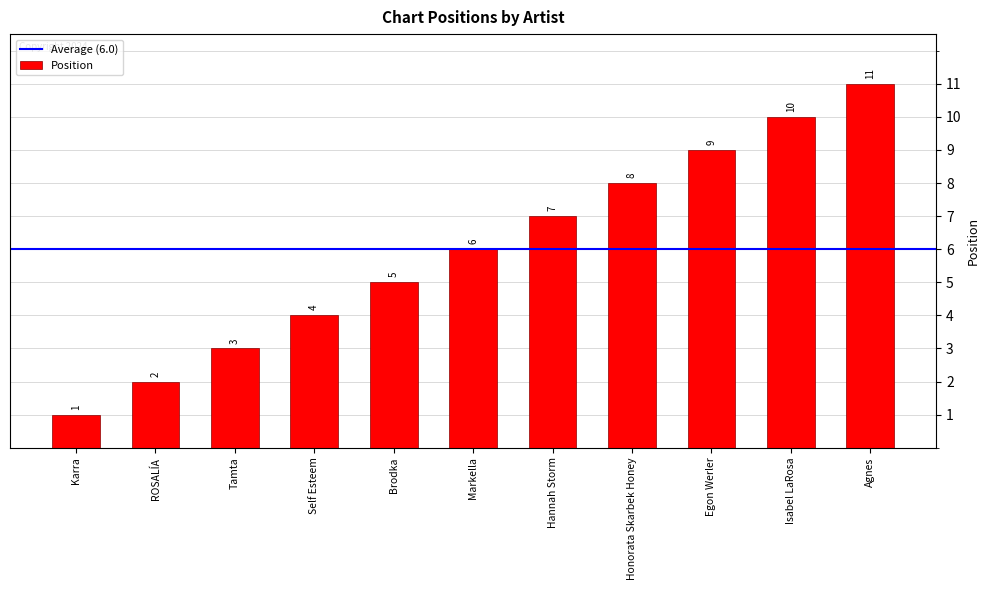

What is the label of the 6th bar from the left?

Markella